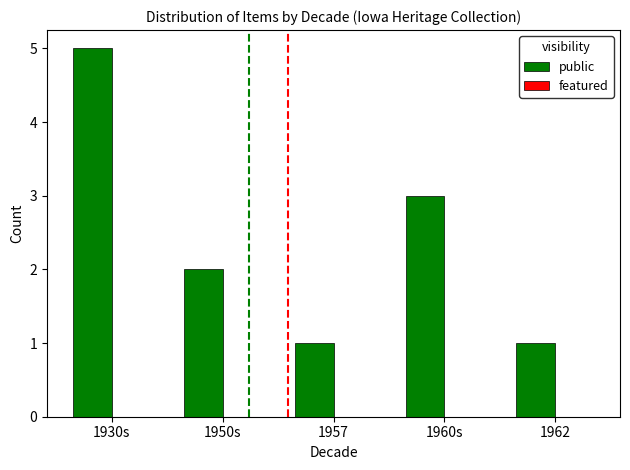

Reading left to right, transcribe all the data shown in this chart.

5	2	1	3	1